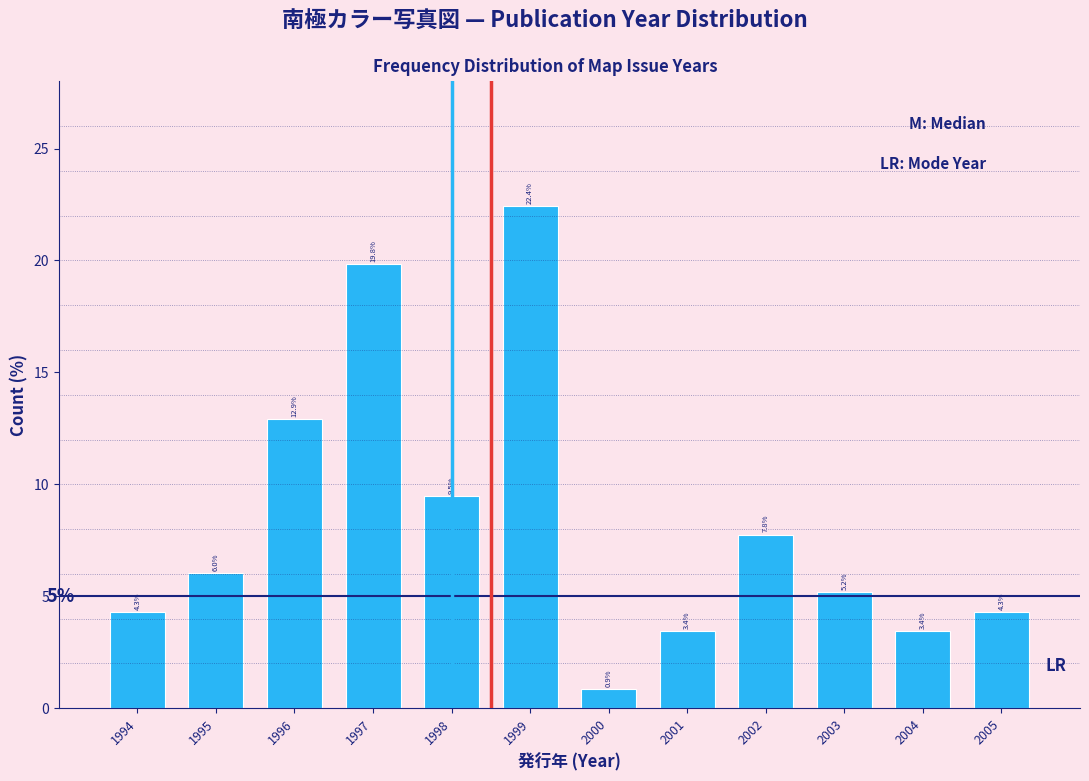

Reading left to right, list all the values displayed in this chart.

4.3	6.0	12.9	19.8	9.5	22.4	0.9	3.4	7.8	5.2	3.4	4.3